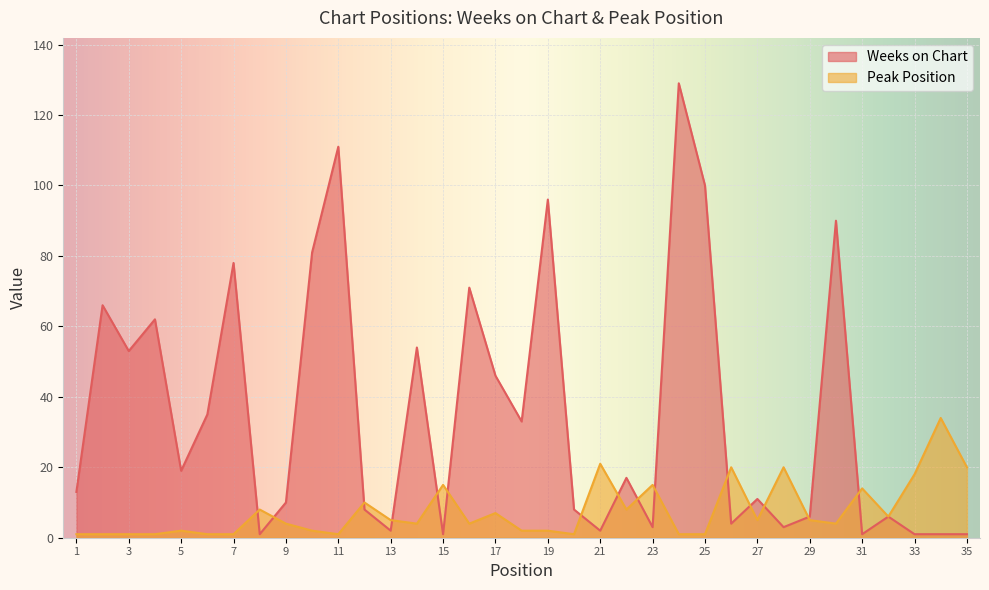

Rank the series by their average value, from highest to lowest.

Weeks on Chart, Peak Position